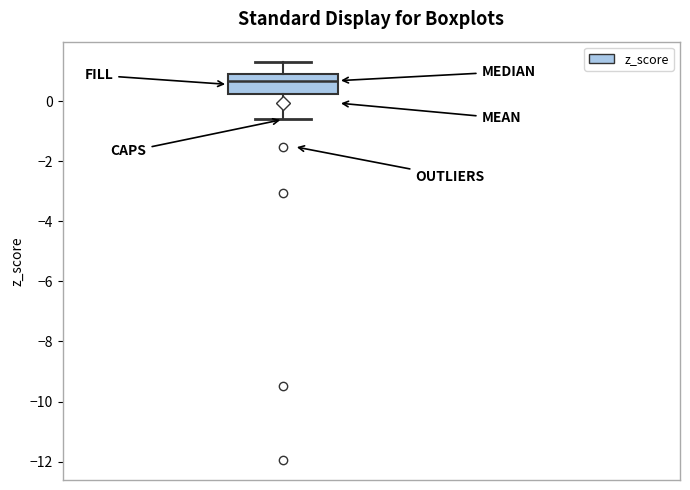

Transcribe this box plot: give where the median line is, the range the box spans, and where the two whiskers end, as read against the y-axis. The values are not printed on the chart, so give them approximately, as read against the axis.

median 0.6, box 0.2 to 1.0, whiskers -0.6 to 1.4